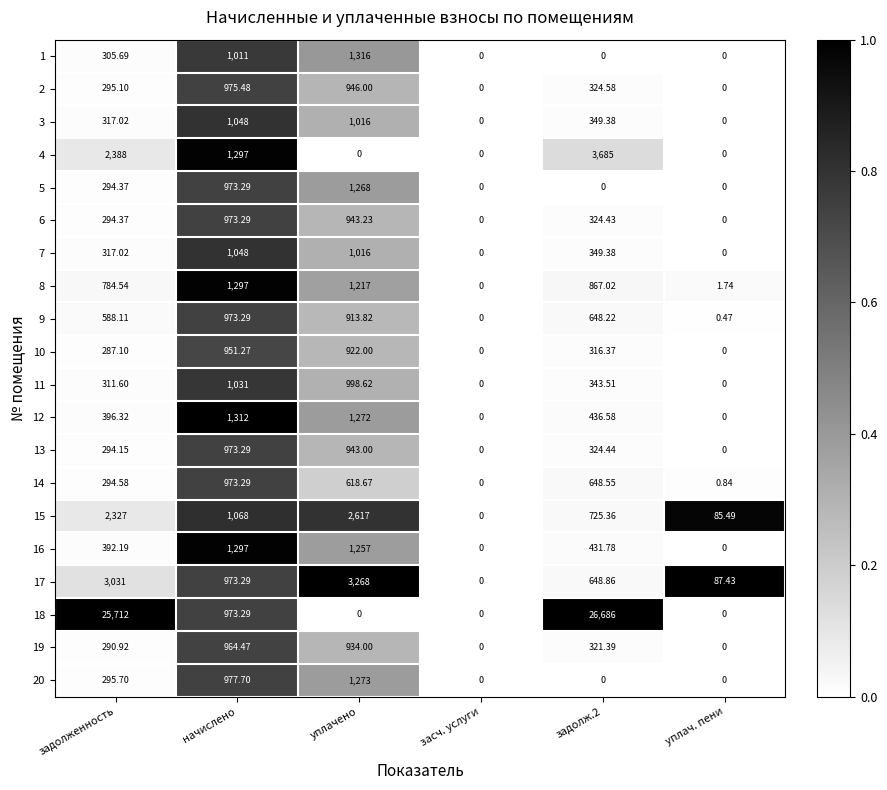

Where is 14 nearest to the value 486?

уплачено